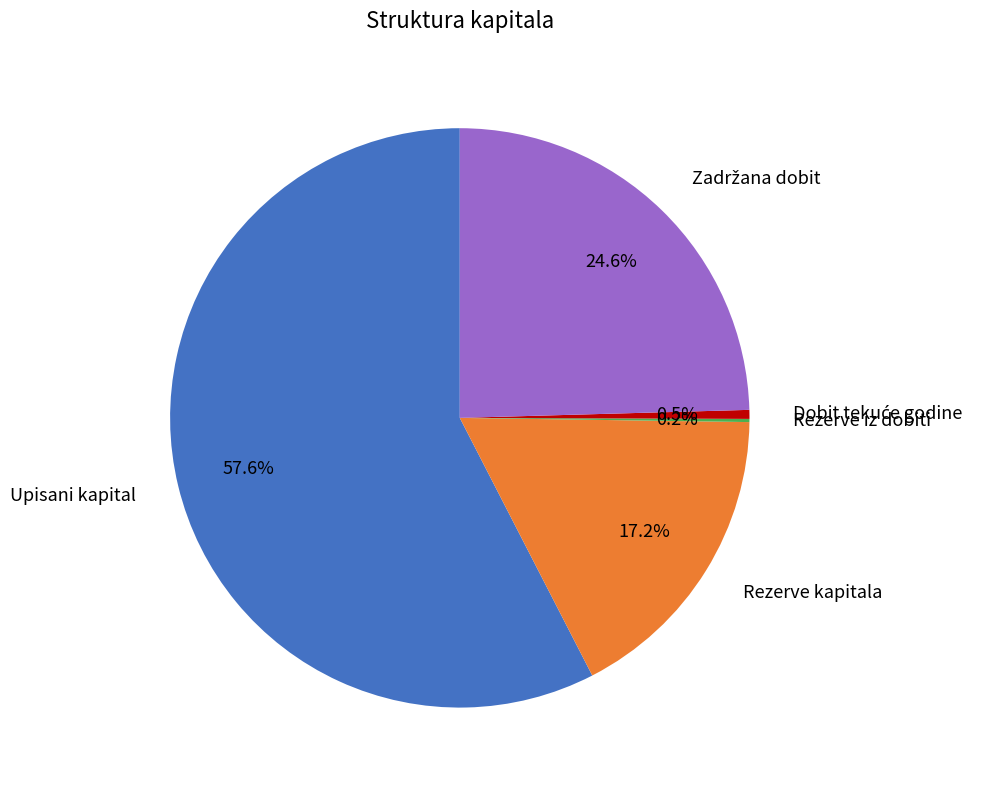

What is the largest slice in the pie chart?

Upisani kapital